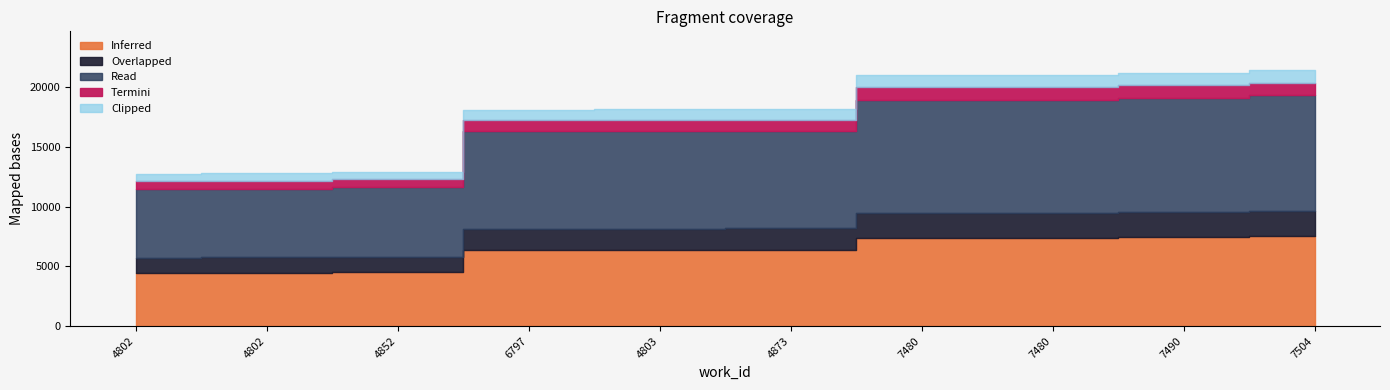

Approximately how many times larger is the value at 4803 compared to 7480?

0.9